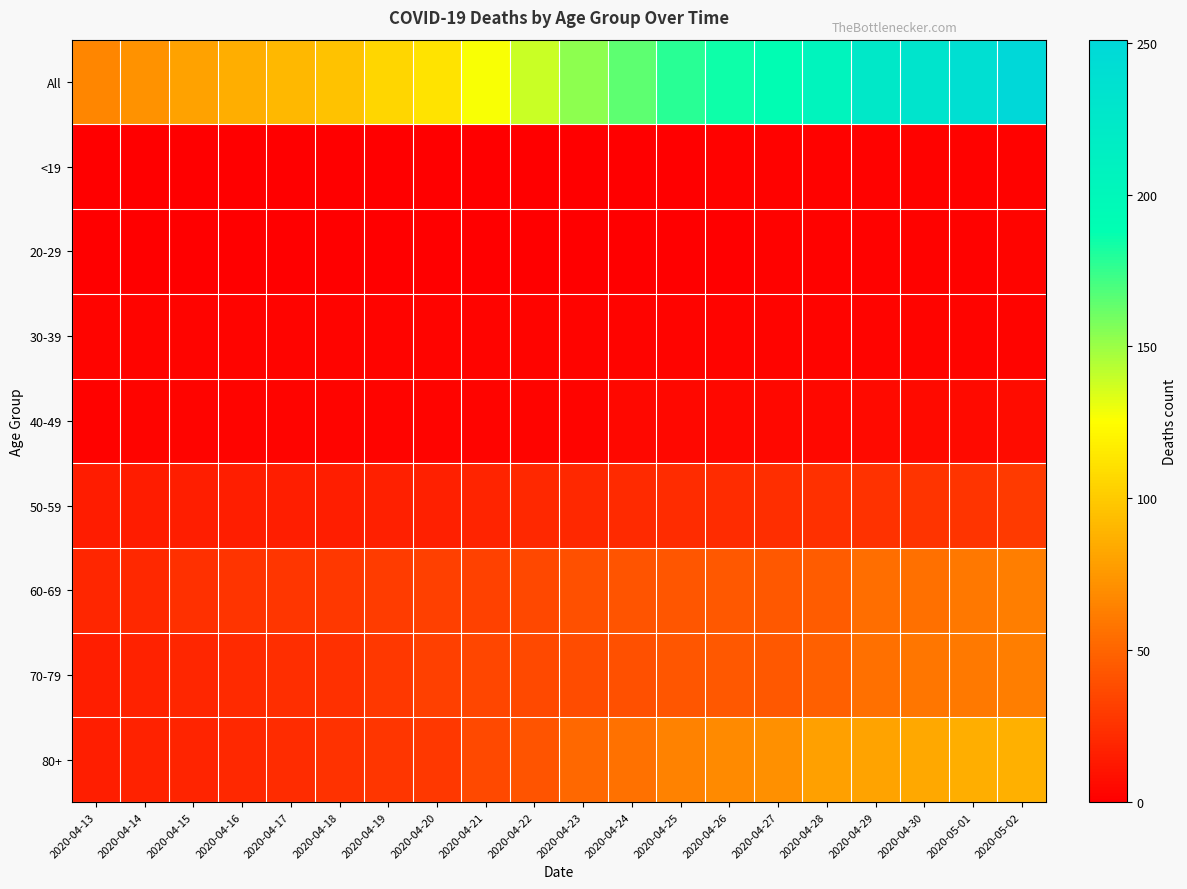

Reading right to left, extract all data points from this chart.

All: 2020-05-02=251	2020-05-01=240	2020-04-30=231	2020-04-29=224	2020-04-28=205	2020-04-27=190	2020-04-26=185	2020-04-25=178	2020-04-24=165	2020-04-23=153	2020-04-22=139	2020-04-21=127	2020-04-20=112	2020-04-19=105	2020-04-18=96	2020-04-17=91	2020-04-16=86	2020-04-15=80	2020-04-14=72	2020-04-13=66
<19: 2020-05-02=1	2020-05-01=1	2020-04-30=1	2020-04-29=1	2020-04-28=1	2020-04-27=1	2020-04-26=1	2020-04-25=0	2020-04-24=0	2020-04-23=0	2020-04-22=0	2020-04-21=0	2020-04-20=0	2020-04-19=0	2020-04-18=0	2020-04-17=0	2020-04-16=0	2020-04-15=0	2020-04-14=0	2020-04-13=0
20-29: 2020-05-02=2	2020-05-01=1	2020-04-30=1	2020-04-29=1	2020-04-28=1	2020-04-27=1	2020-04-26=0	2020-04-25=0	2020-04-24=0	2020-04-23=0	2020-04-22=0	2020-04-21=0	2020-04-20=0	2020-04-19=0	2020-04-18=0	2020-04-17=0	2020-04-16=0	2020-04-15=0	2020-04-14=0	2020-04-13=0
30-39: 2020-05-02=2	2020-05-01=2	2020-04-30=2	2020-04-29=2	2020-04-28=2	2020-04-27=2	2020-04-26=2	2020-04-25=2	2020-04-24=2	2020-04-23=2	2020-04-22=2	2020-04-21=2	2020-04-20=2	2020-04-19=2	2020-04-18=2	2020-04-17=2	2020-04-16=2	2020-04-15=2	2020-04-14=2	2020-04-13=2
40-49: 2020-05-02=6	2020-05-01=5	2020-04-30=5	2020-04-29=5	2020-04-28=4	2020-04-27=4	2020-04-26=4	2020-04-25=4	2020-04-24=4	2020-04-23=2	2020-04-22=2	2020-04-21=2	2020-04-20=2	2020-04-19=2	2020-04-18=2	2020-04-17=2	2020-04-16=2	2020-04-15=2	2020-04-14=2	2020-04-13=1
50-59: 2020-05-02=29	2020-05-01=26	2020-04-30=26	2020-04-29=25	2020-04-28=24	2020-04-27=23	2020-04-26=22	2020-04-25=22	2020-04-24=21	2020-04-23=20	2020-04-22=20	2020-04-21=18	2020-04-20=16	2020-04-19=16	2020-04-18=15	2020-04-17=15	2020-04-16=15	2020-04-15=15	2020-04-14=14	2020-04-13=14
60-69: 2020-05-02=62	2020-05-01=59	2020-04-30=55	2020-04-29=54	2020-04-28=46	2020-04-27=44	2020-04-26=44	2020-04-25=43	2020-04-24=42	2020-04-23=40	2020-04-22=36	2020-04-21=33	2020-04-20=32	2020-04-19=30	2020-04-18=28	2020-04-17=27	2020-04-16=26	2020-04-15=24	2020-04-14=20	2020-04-13=19
70-79: 2020-05-02=62	2020-05-01=60	2020-04-30=58	2020-04-29=55	2020-04-28=48	2020-04-27=44	2020-04-26=44	2020-04-25=43	2020-04-24=40	2020-04-23=38	2020-04-22=37	2020-04-21=35	2020-04-20=32	2020-04-19=28	2020-04-18=24	2020-04-17=23	2020-04-16=21	2020-04-15=19	2020-04-14=17	2020-04-13=15
80+: 2020-05-02=87	2020-05-01=86	2020-04-30=83	2020-04-29=81	2020-04-28=79	2020-04-27=71	2020-04-26=68	2020-04-25=64	2020-04-24=56	2020-04-23=51	2020-04-22=42	2020-04-21=37	2020-04-20=28	2020-04-19=27	2020-04-18=25	2020-04-17=22	2020-04-16=20	2020-04-15=18	2020-04-14=17	2020-04-13=15